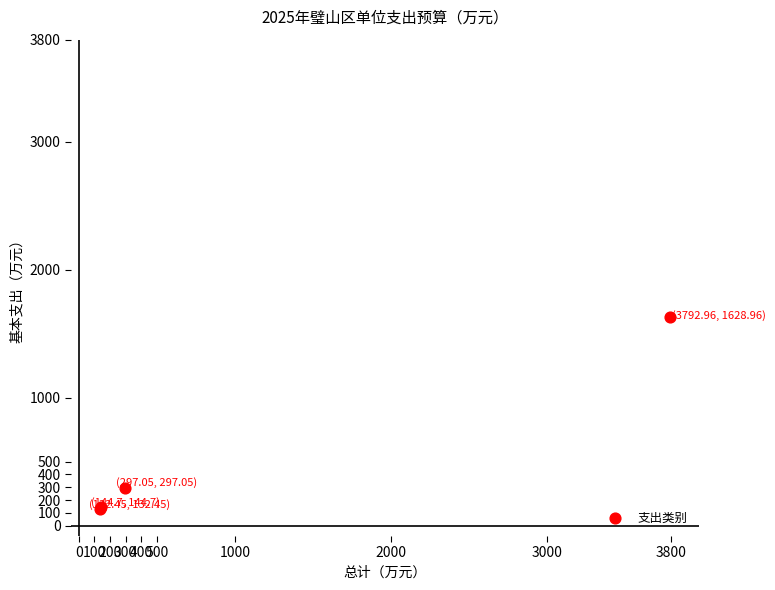

What Y value in the scatter plot is closest to 880?

297.1